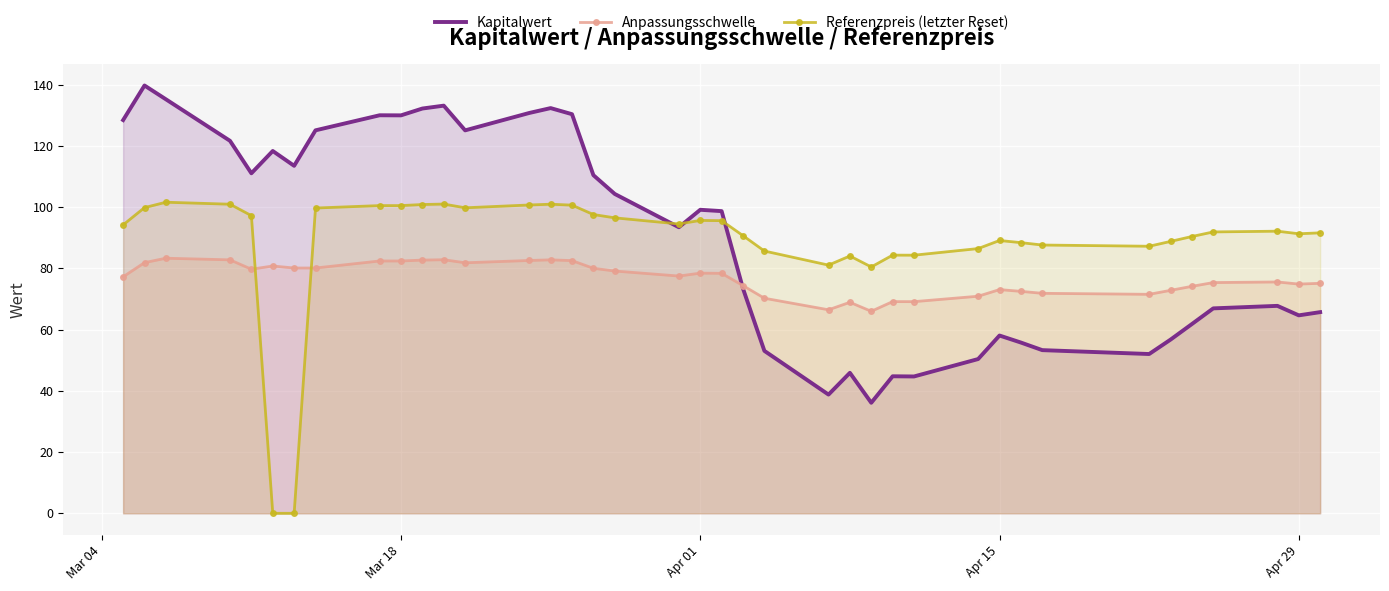

Read the Referenzpreis (letzter Reset) value at Apr 15.

89.1